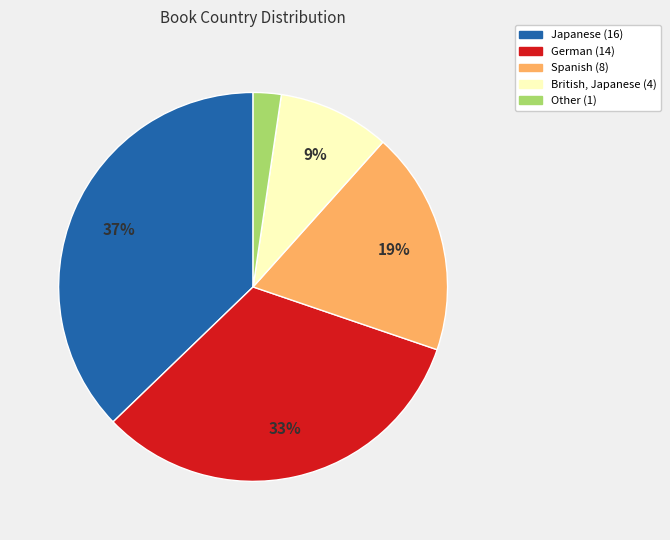

Is there a majority slice in this chart?

No